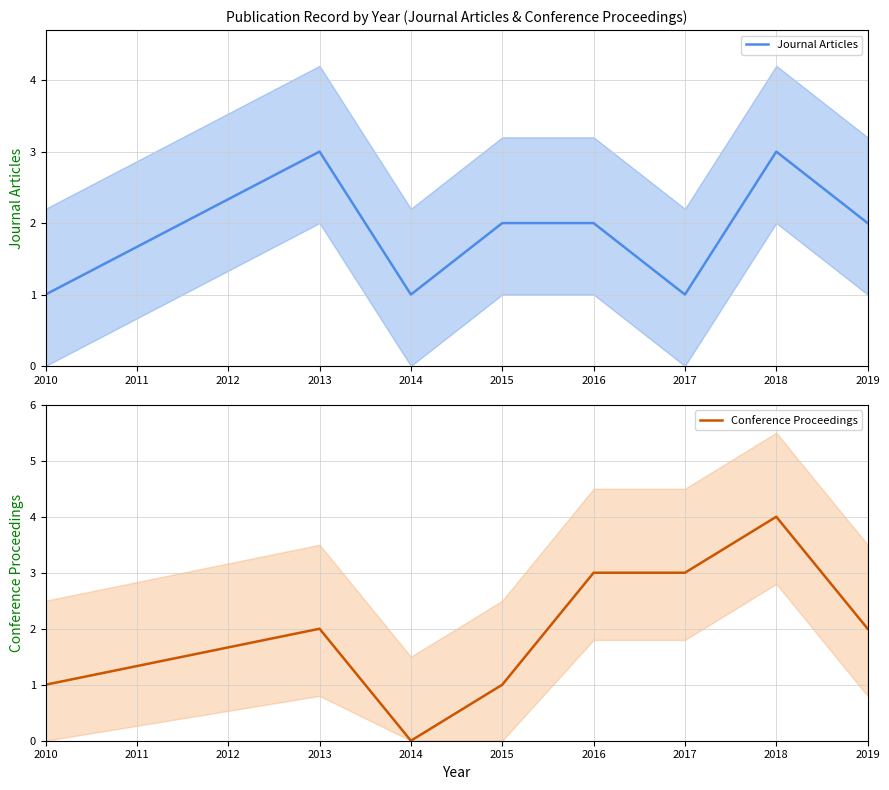

Is it true that Journal Articles equals 1 at 2014?

True